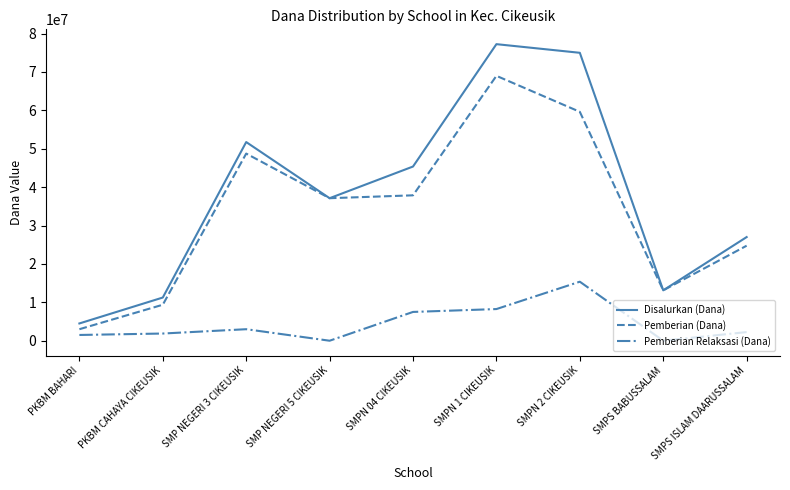

Where is the first local maximum for Disalurkan (Dana)?

SMP NEGERI 3 CIKEUSIK